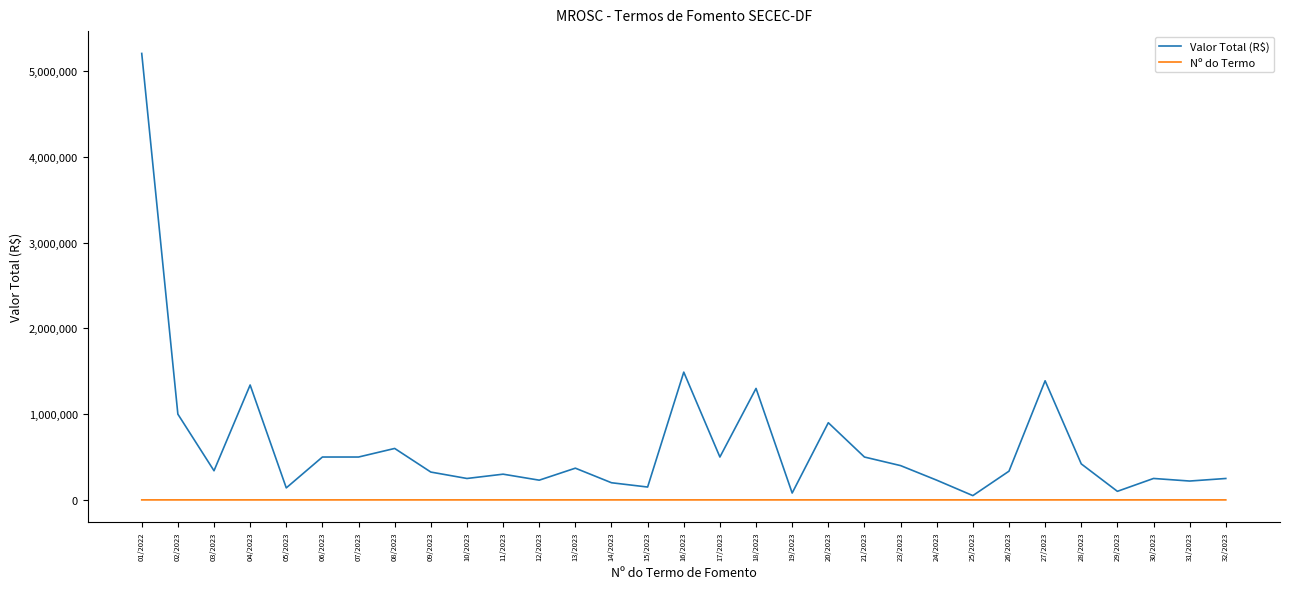

Rank the series by their maximum value, from lowest to highest.

Nº do Termo, Valor Total (R$)